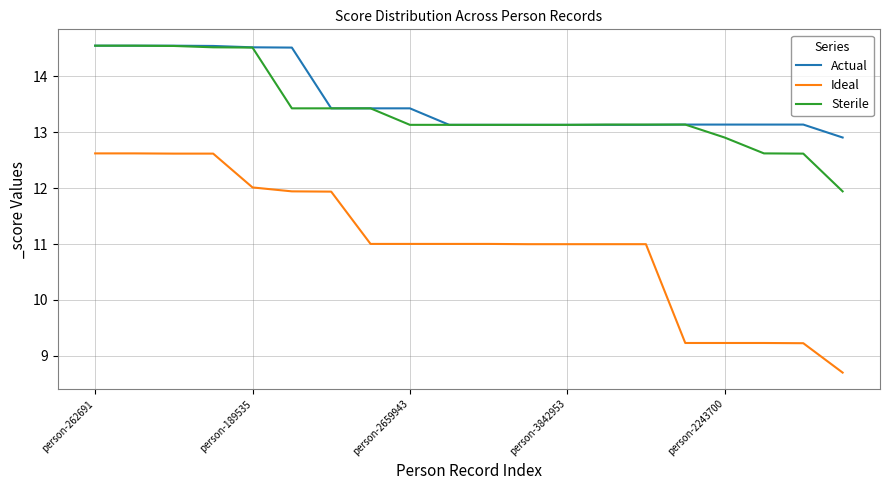

True or false: Actual and Ideal intersect in this chart.

False